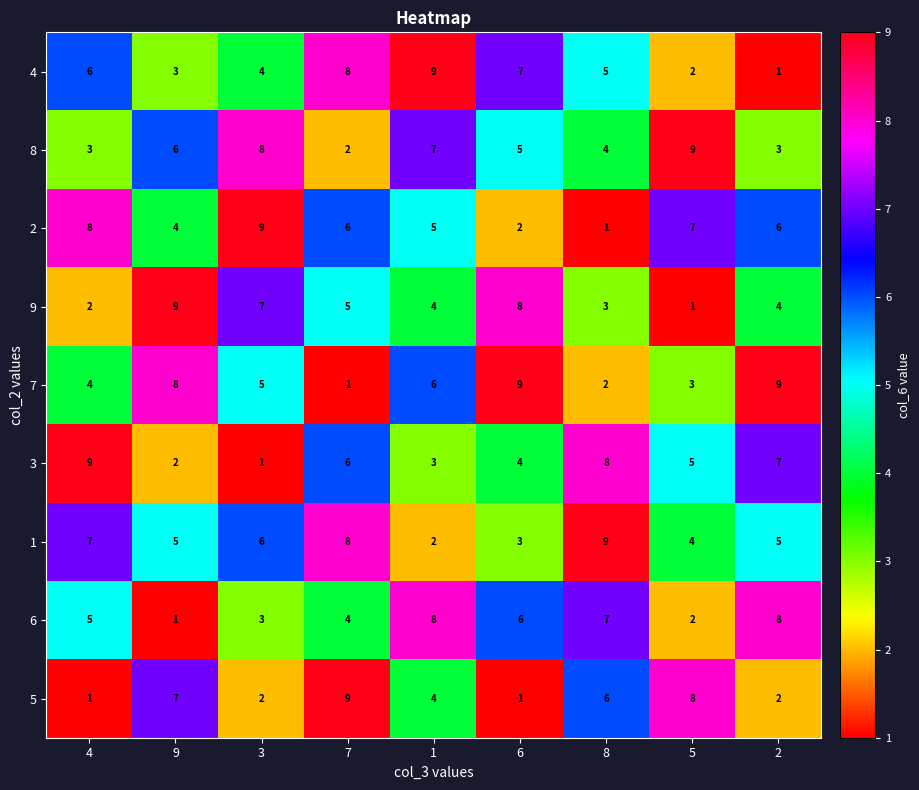

Rank the series at 4 from lowest to highest value.

5, 9, 8, 7, 6, 4, 1, 2, 3